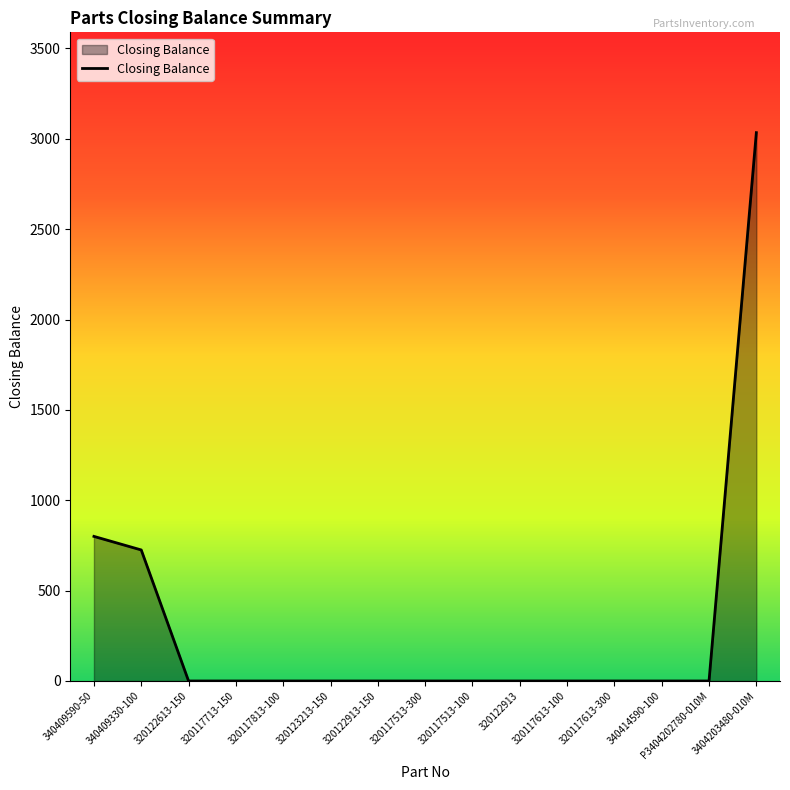

What is the greatest value displayed?

3034